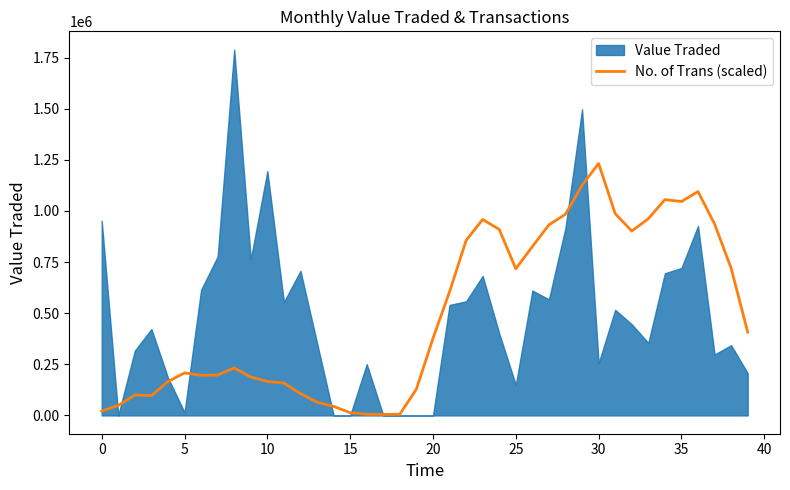

What is the difference between the maximum and second lowest values?

1226493.4